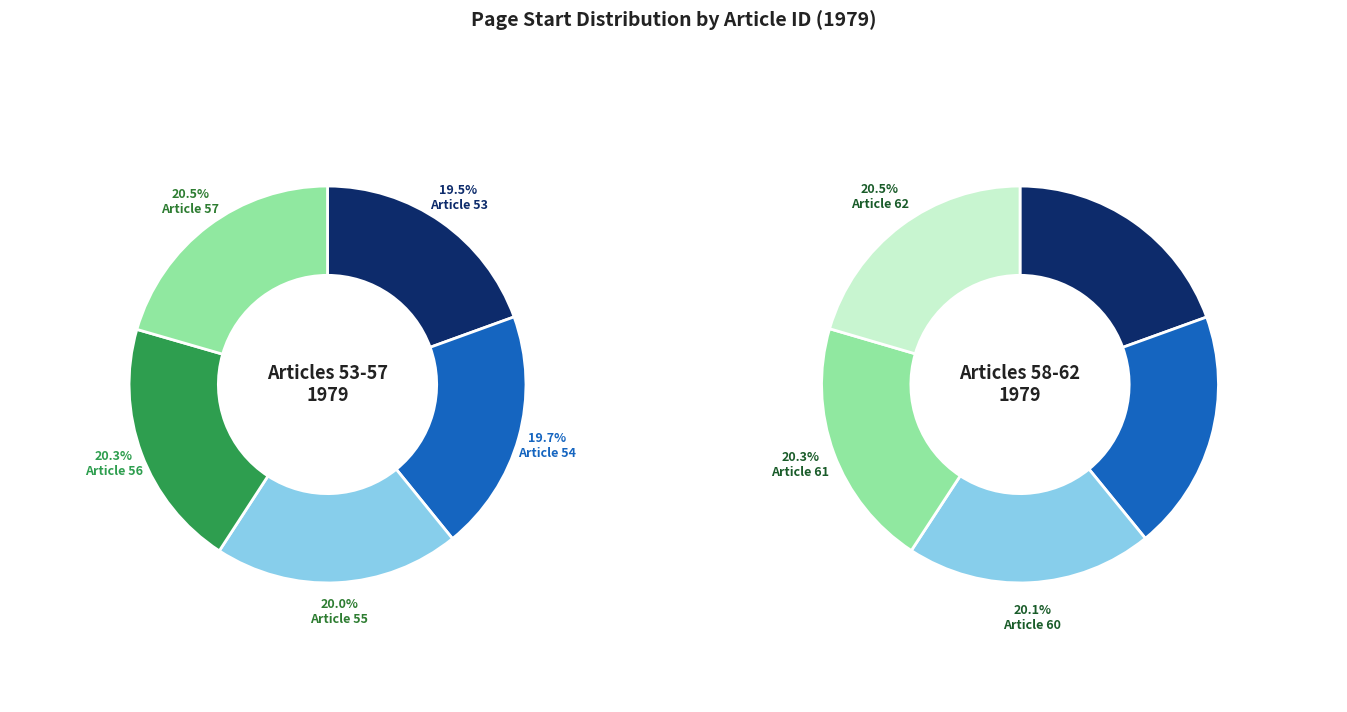

Count the number of slices in the pie.

10